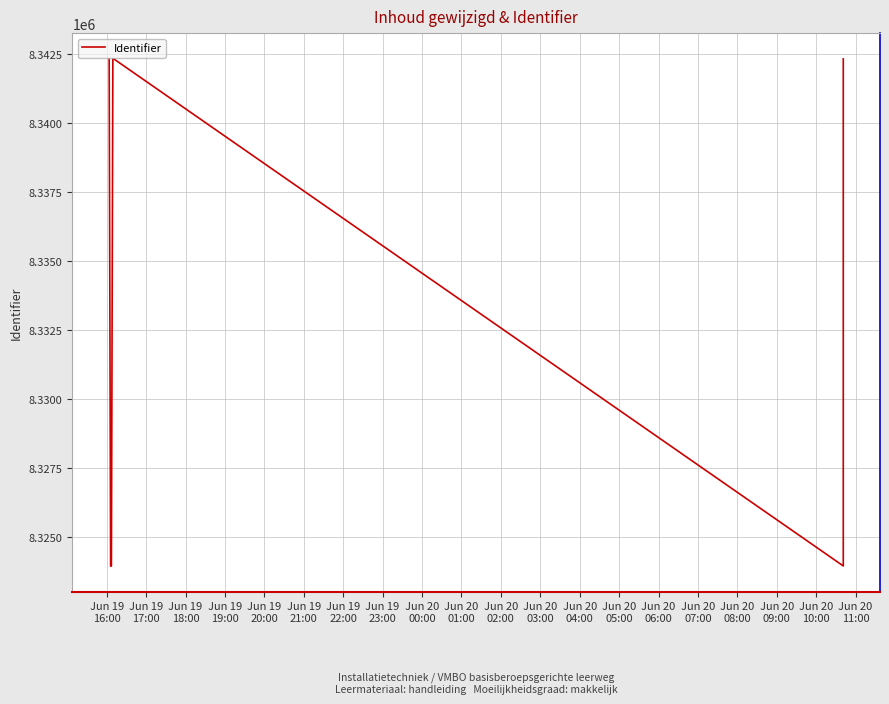

Does the chart display data point markers on the line(s)?

No